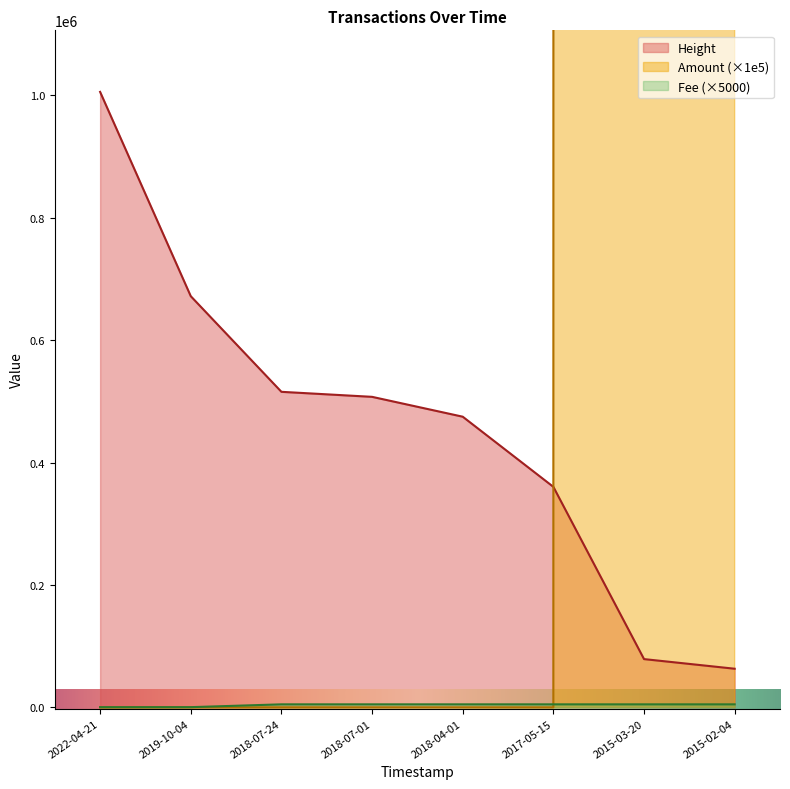

What is the approximate value of Fee at 2015-03-20?

5000.0